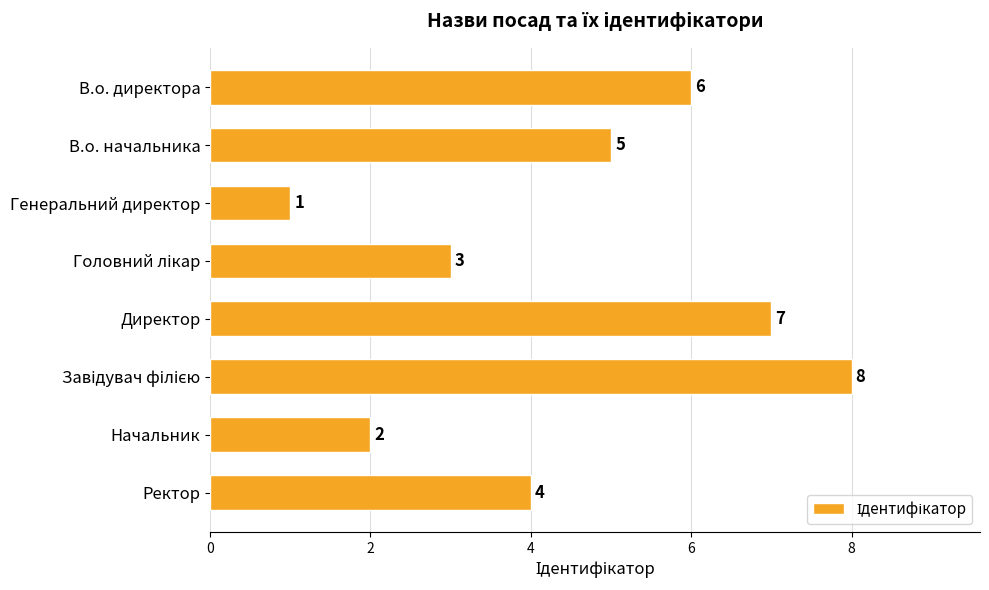

What is the sum of all values?

36